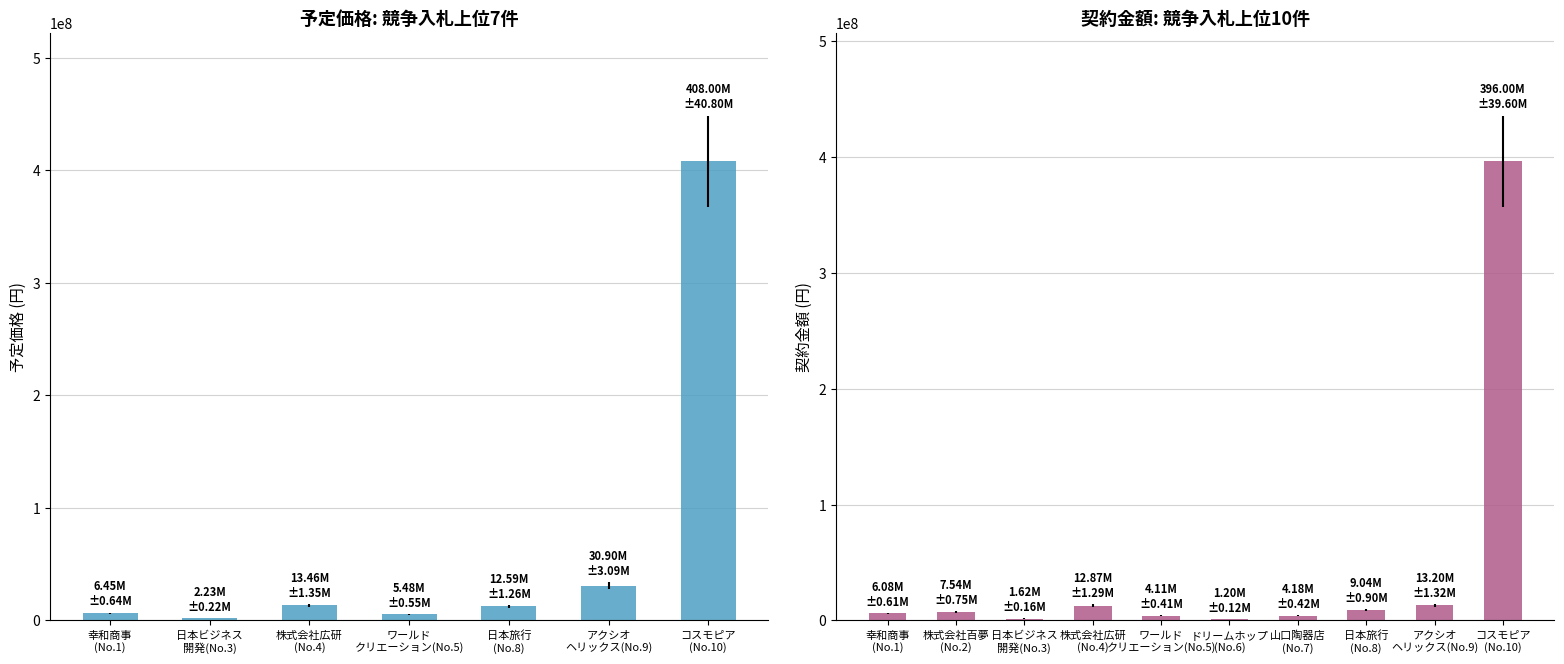

Between 日本旅行 (No.8) and 株式会社百夢 (No.2), which is larger?

日本旅行 (No.8)